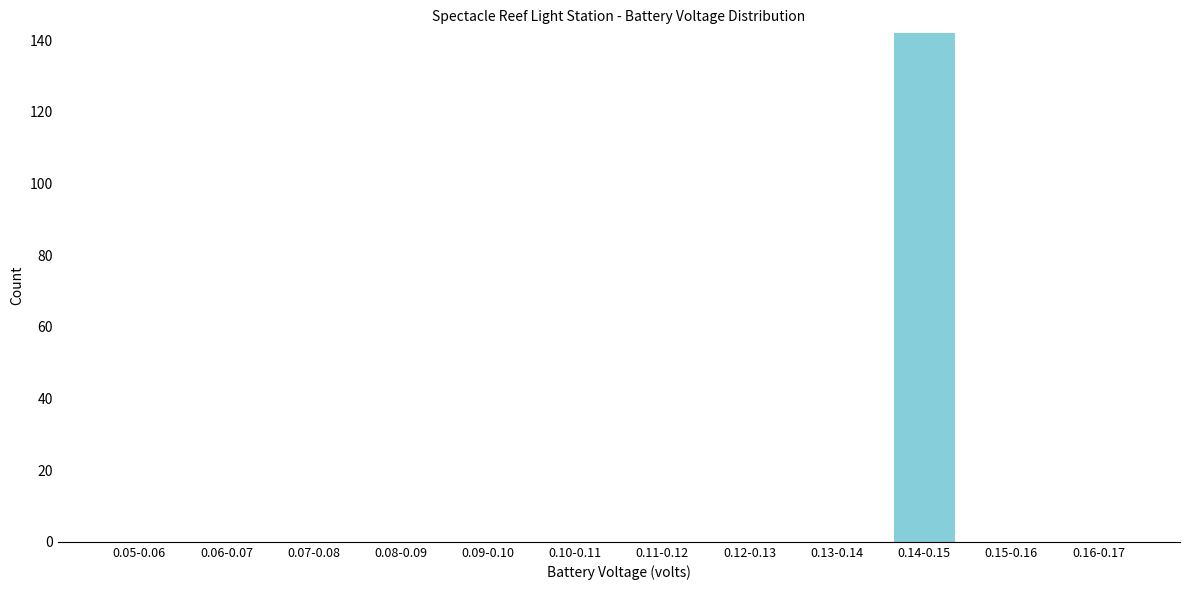

Reading left to right, extract all data points from this chart.

0.05-0.06=0	0.06-0.07=0	0.07-0.08=0	0.08-0.09=0	0.09-0.10=0	0.10-0.11=0	0.11-0.12=0	0.12-0.13=0	0.13-0.14=0	0.14-0.15=142	0.15-0.16=0	0.16-0.17=0